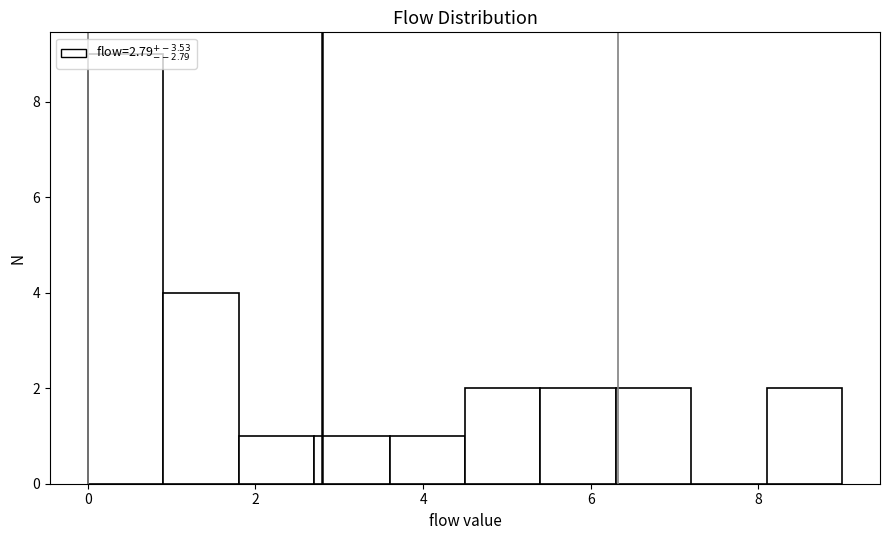

Reading left to right, list every bar in this chart as the range it spans on the x-axis followed by its height. Neither the bar edges nor the heights are printed on the chart, so give them approximately, as read against the axes.

0.0 to 0.9: 9
0.9 to 1.8: 4
1.8 to 2.7: 1
2.7 to 3.6: 1
3.6 to 4.5: 1
4.5 to 5.4: 2
5.4 to 6.3: 2
6.3 to 7.2: 2
7.2 to 8.1: 0
8.1 to 9.0: 2